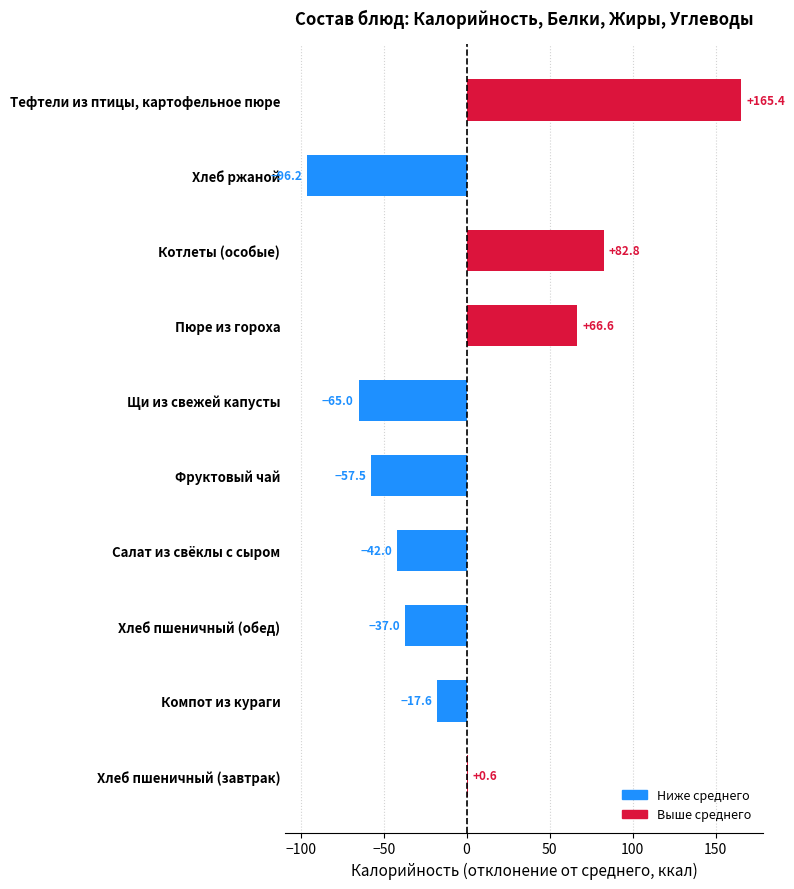

The value at Салат из свёклы с сыром is -73.1. True or false?

False